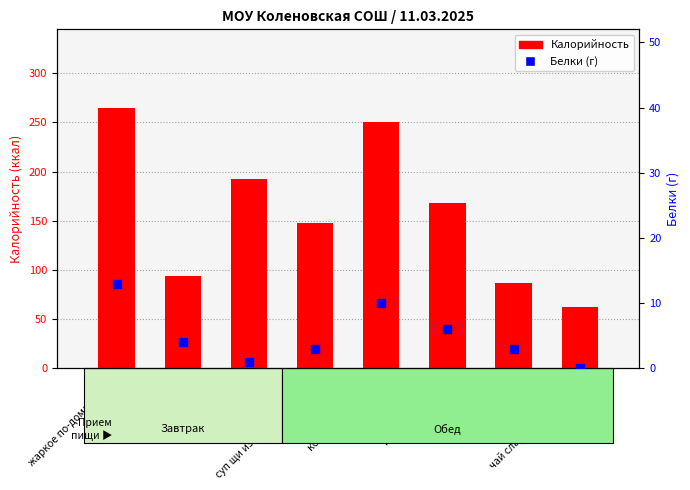

Which series has the largest Y range (max minus min)?

Калорийность